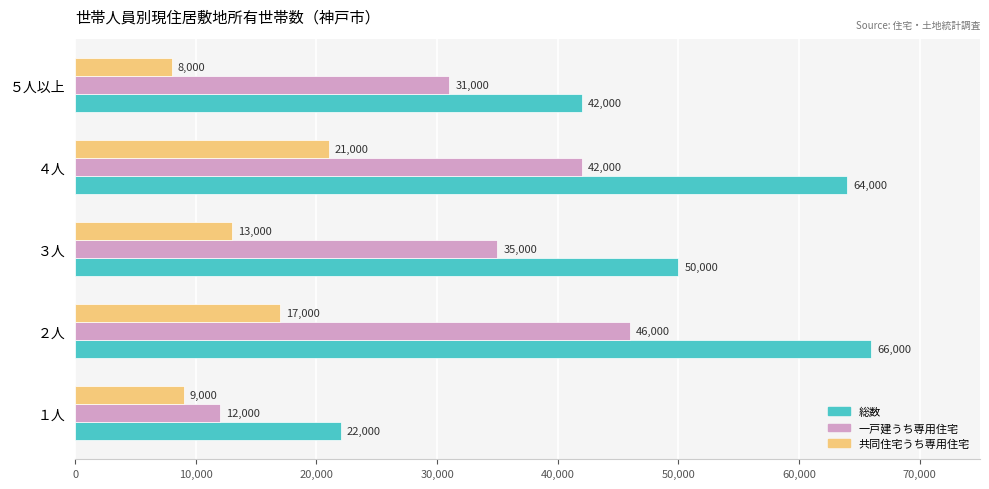

How many categories are shown in the chart?

5